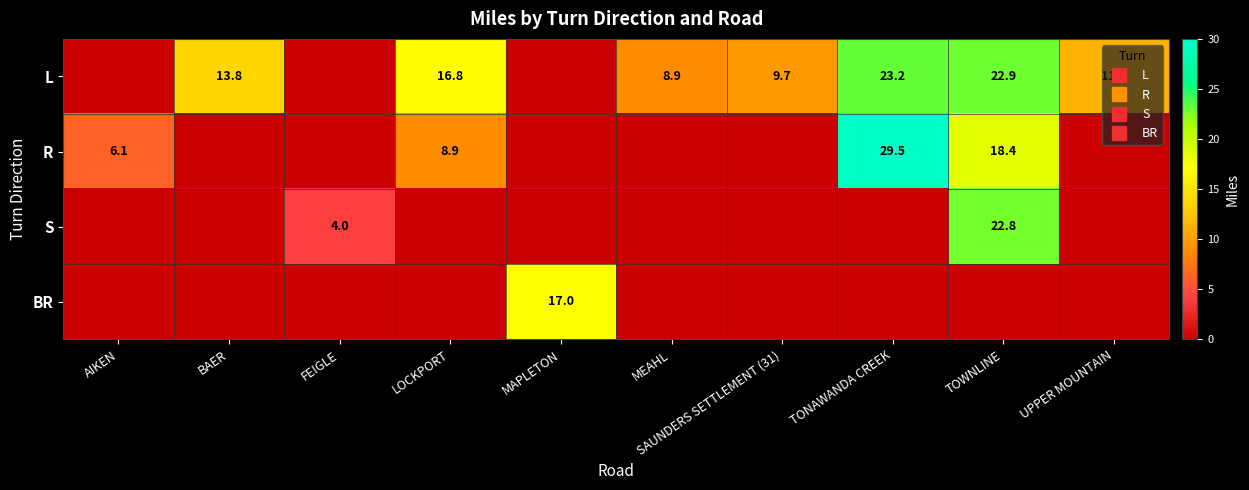

What is the spread (max minus min) of values at UPPER MOUNTAIN?

11.3